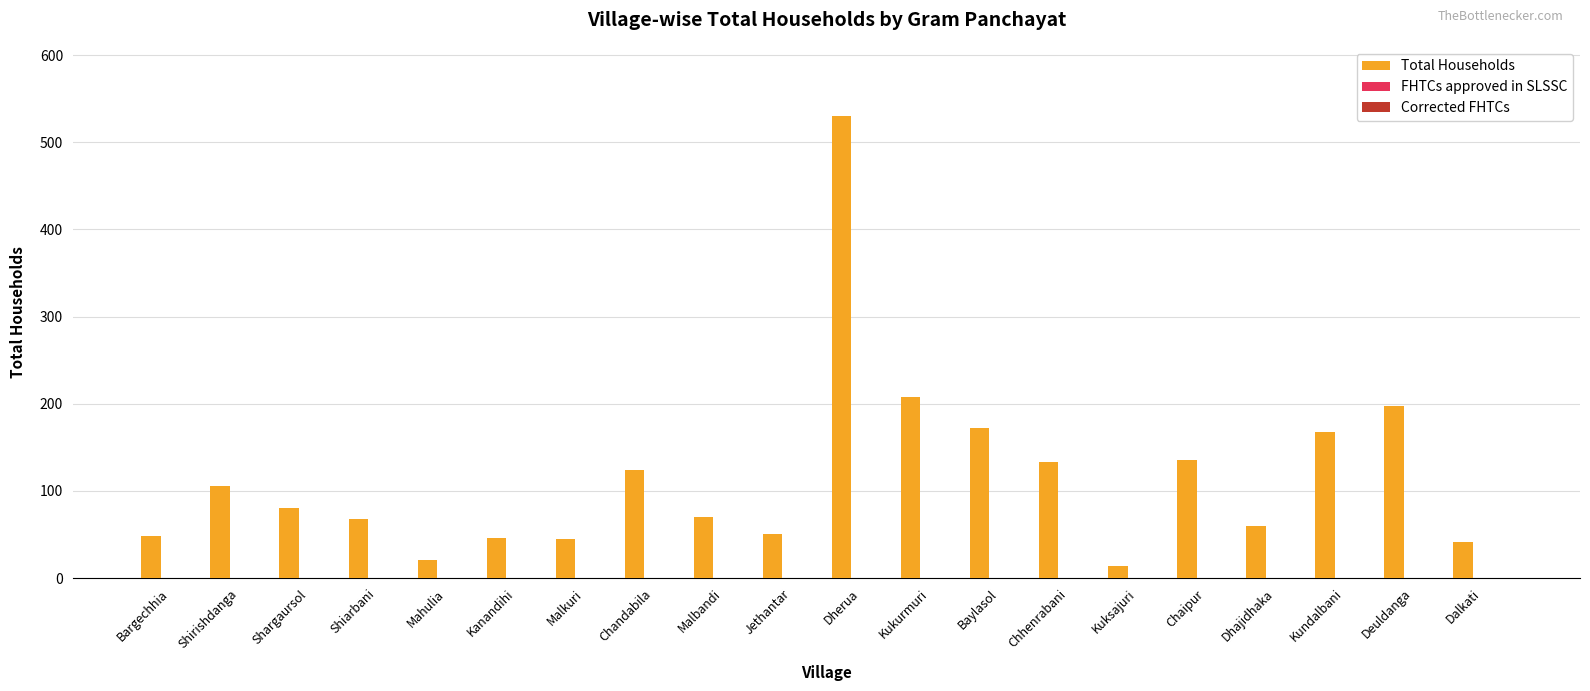

What is the sum of all values?

2318